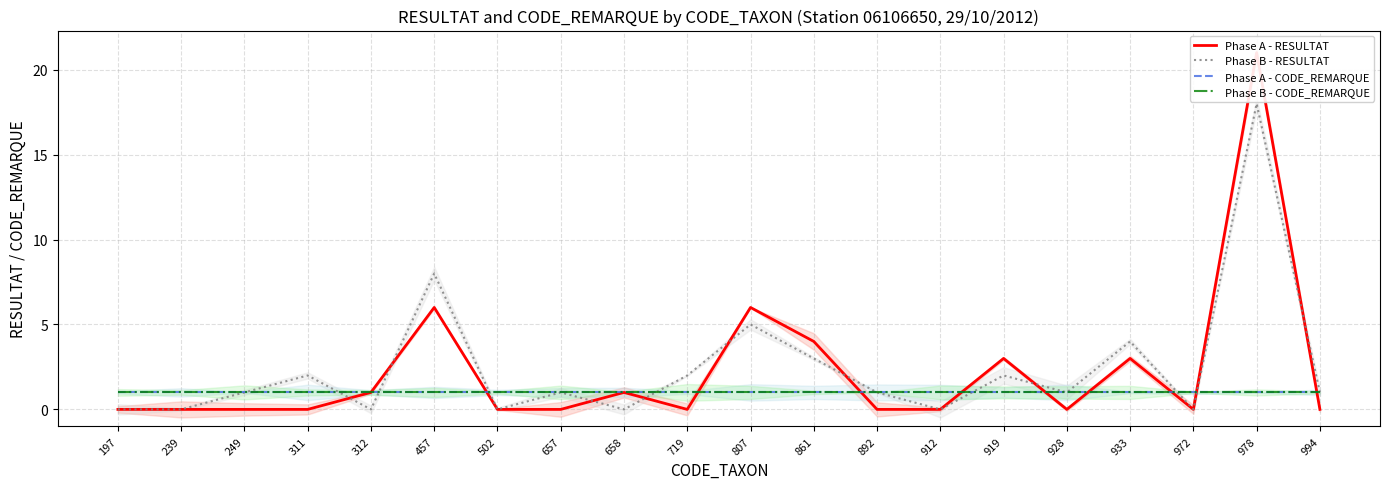

What is the spread (max minus min) of values at 658?

1